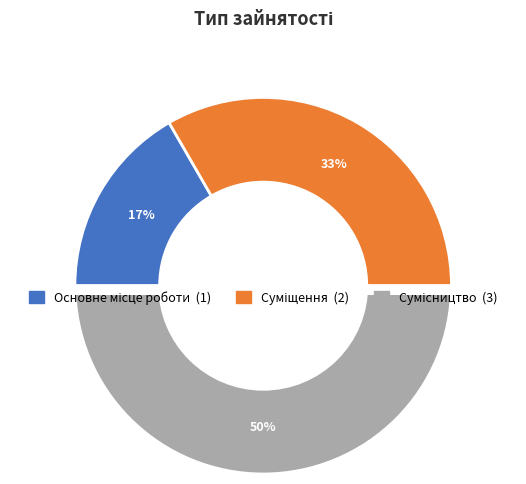

Is there any slice that represents more than half of the pie?

No